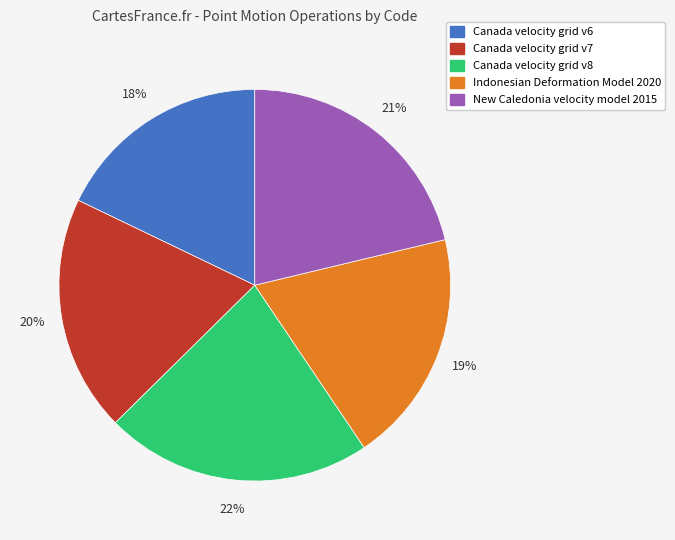

What is the smallest slice in the pie chart?

Canada velocity grid v6